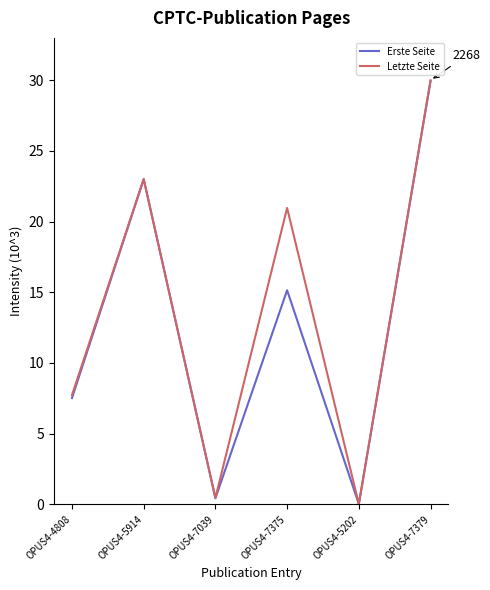

What is the highest value of the Letzte Seite series?

30.0